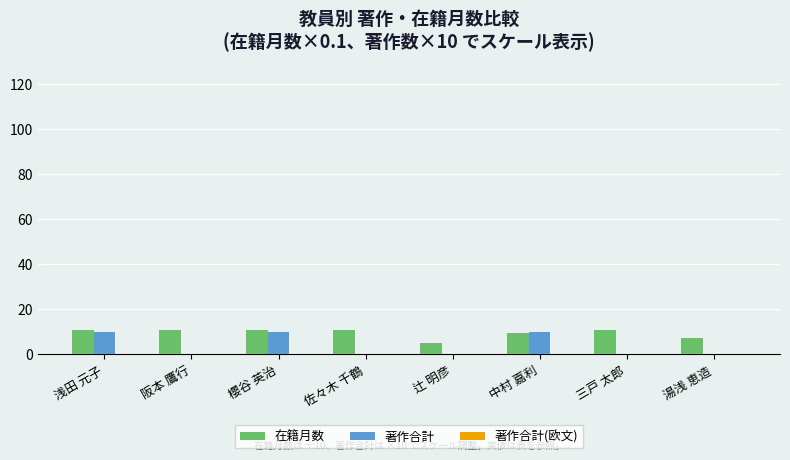

What is the total value across all series at 櫻谷 英治?

20.8